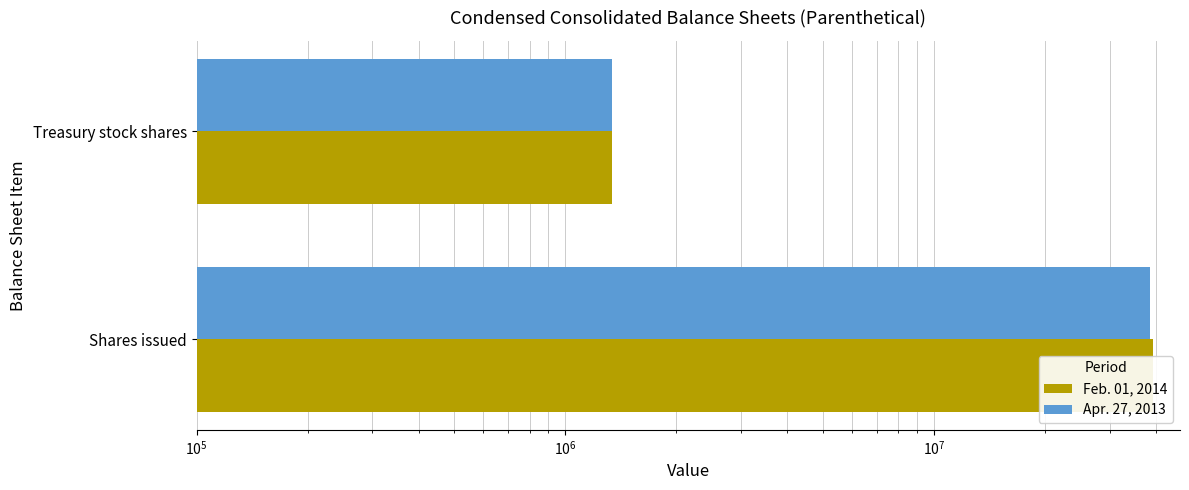

What is the value of the Apr. 27, 2013 bar at the 2nd from the left?

1342188